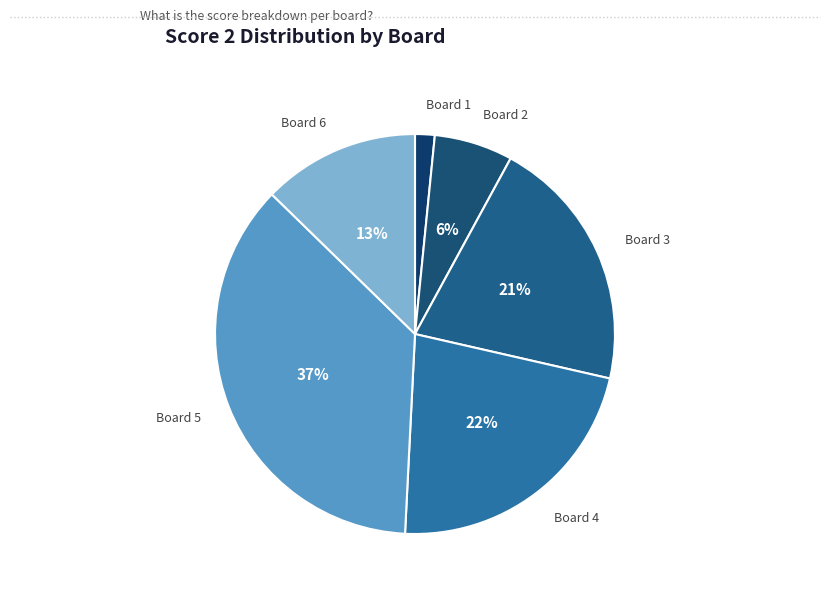

To the nearest percent, what portion does Board 2 represent?

6%